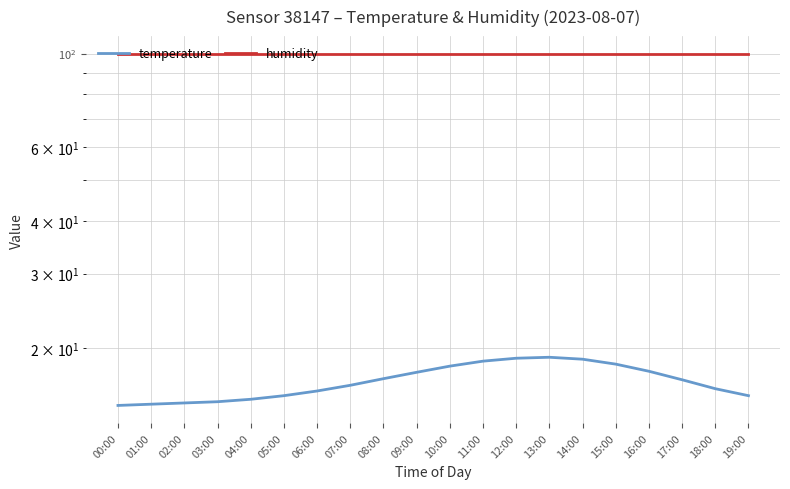

True or false: humidity has a value of 99.9 at 13:00.

True